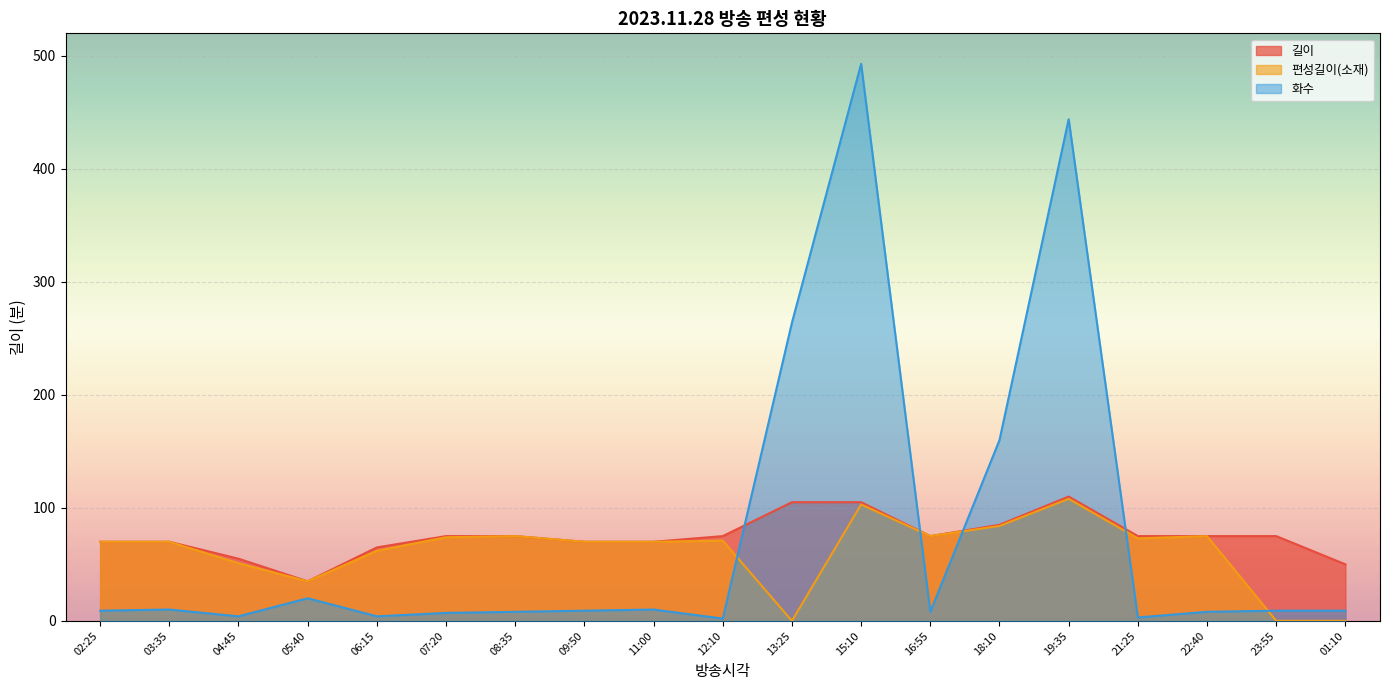

What is the label of the 19th point from the left?

01:10